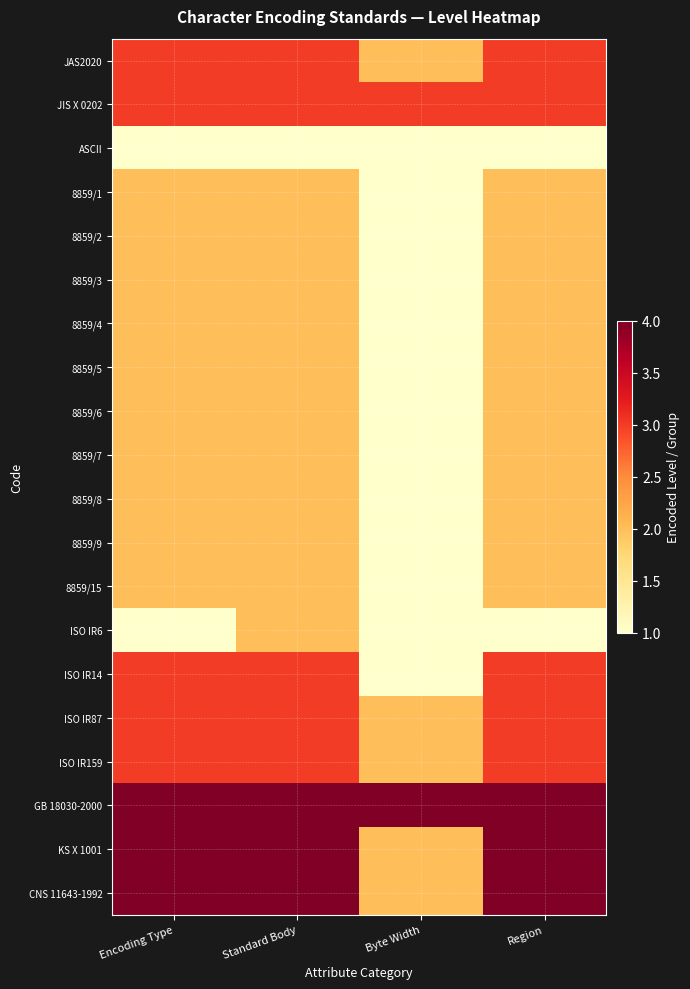

What is the total value across all series at Standard Body?

50